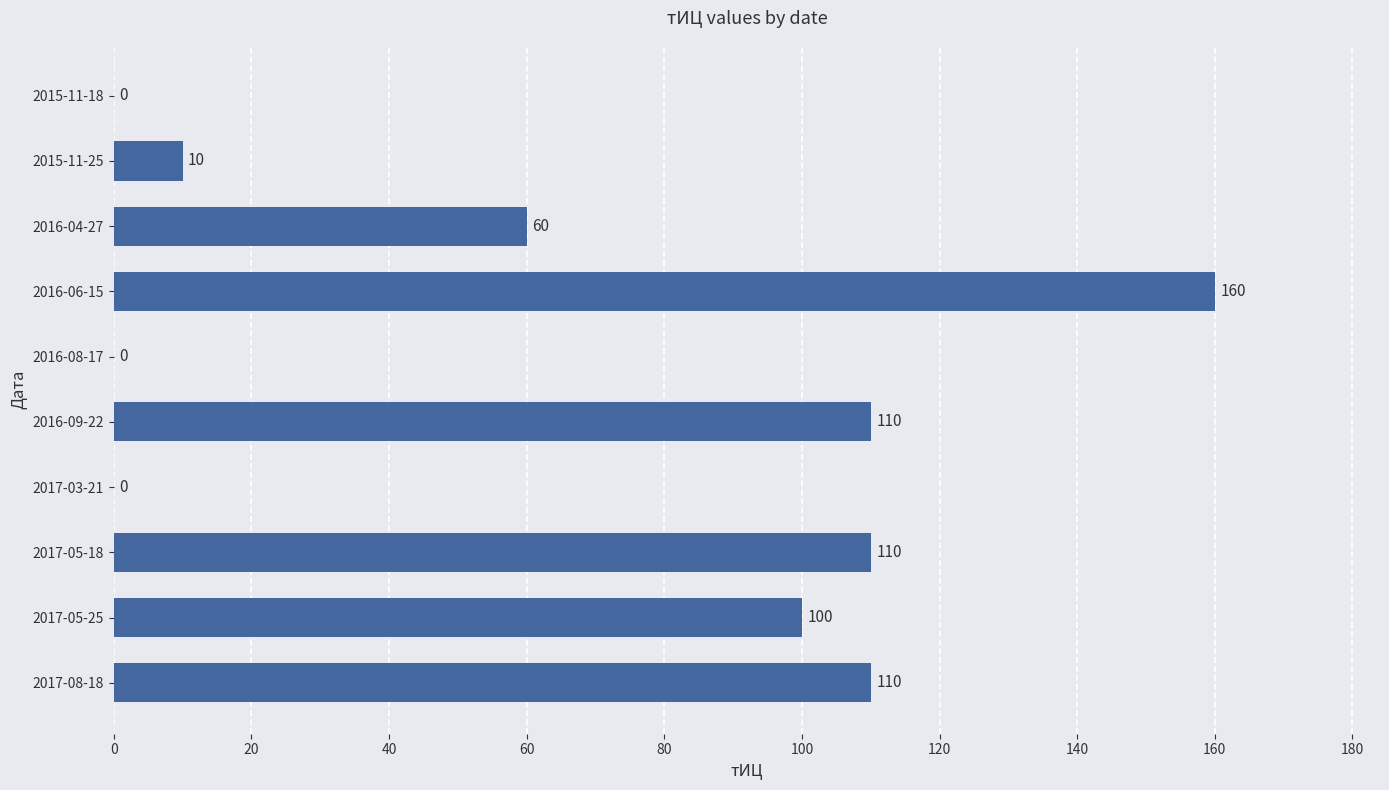

How many distinct data groups are displayed?

1